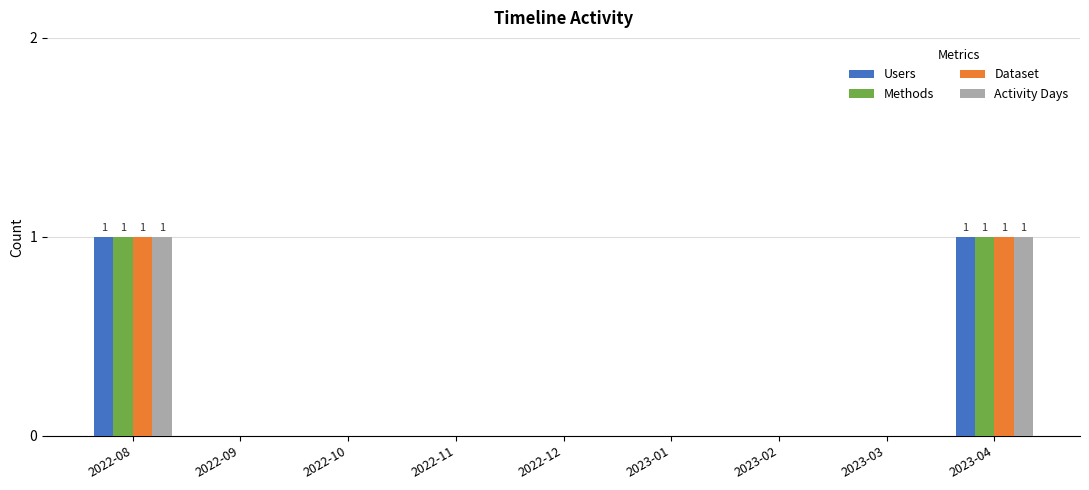

Is it true that Users equals 0 at 2022-11?

True